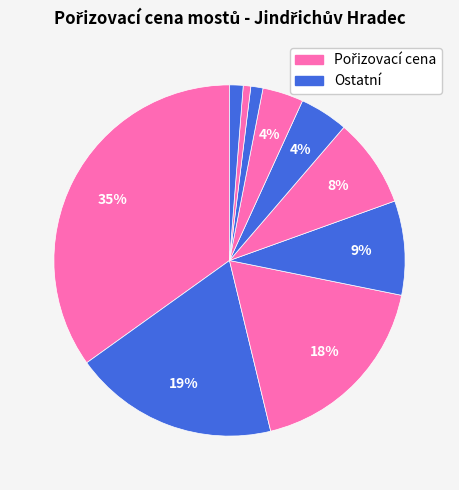

How many segments does this pie chart have?

10